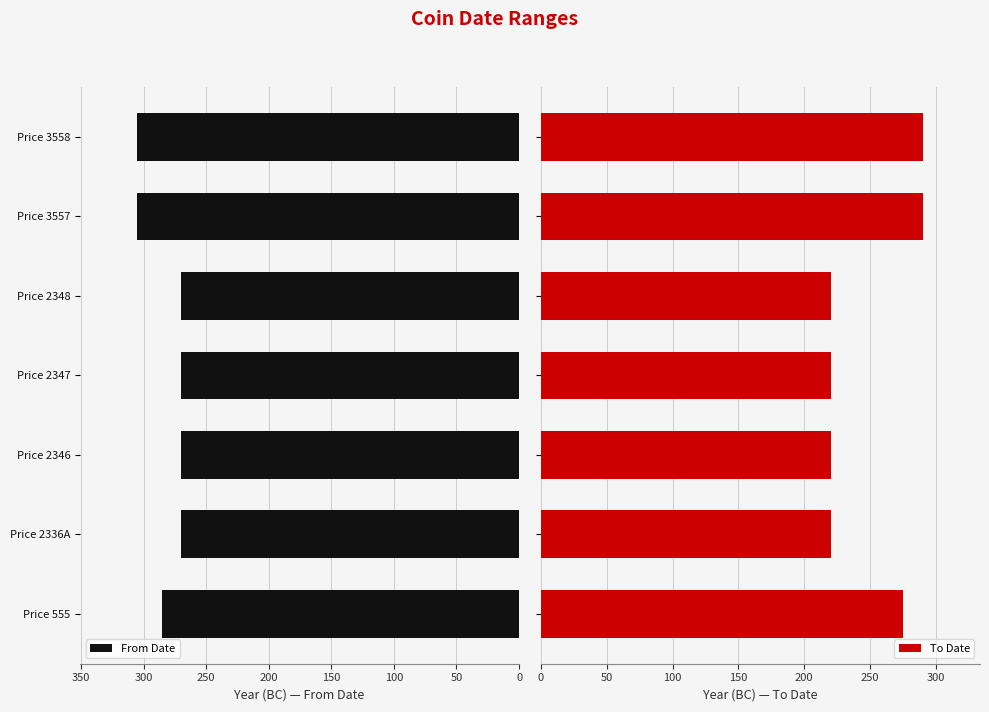

Is it true that From Date equals 270 at Price 2347?

True